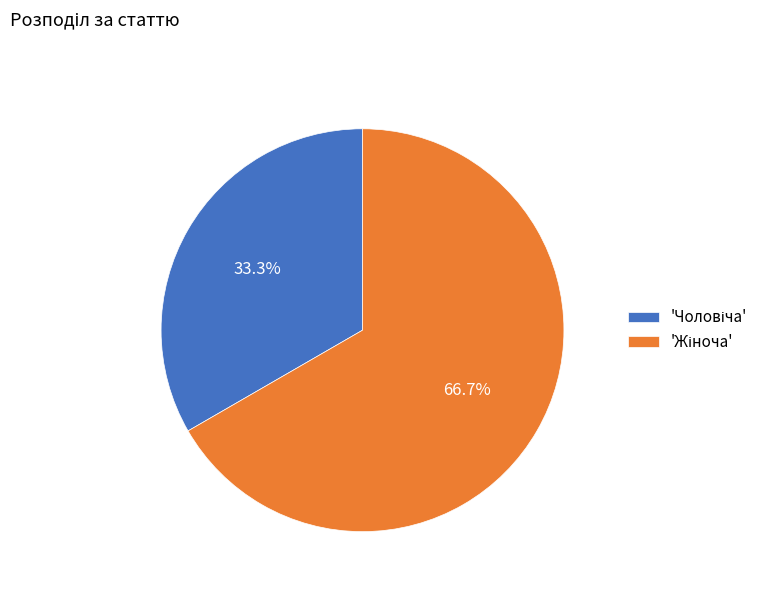

Is there any slice that represents more than half of the pie?

Yes